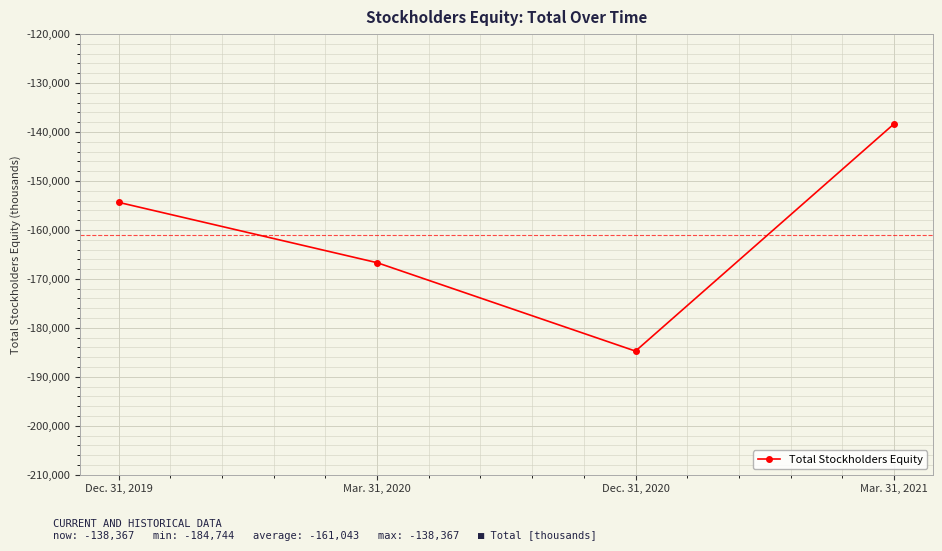

Where is the first local minimum?

Dec. 31, 2020